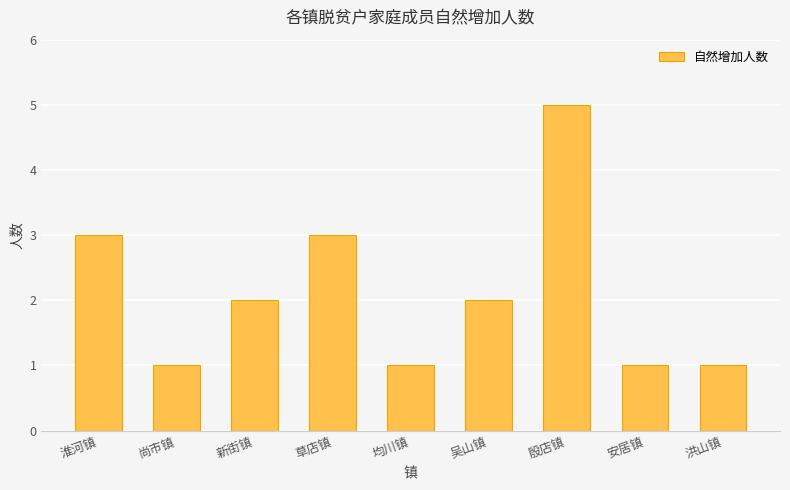

True or false: the data shows 1 at 草店镇.

False